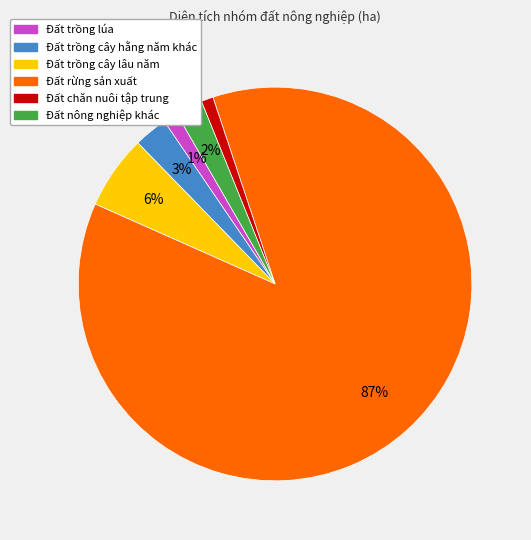

Is there a majority slice in this chart?

Yes